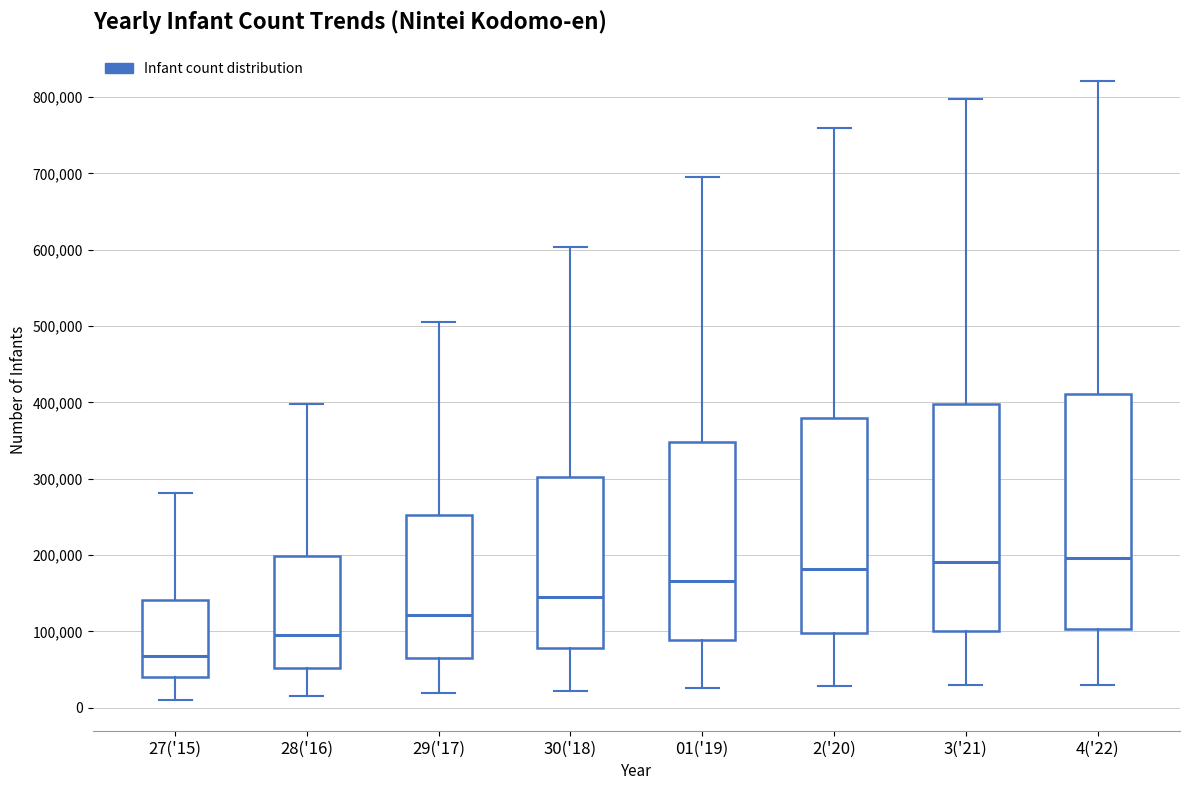

Reading left to right, transcribe this box plot: for each box, give where its median line is, the range the box spans, and where its two whiskers end, as read against the y-axis. The values are not printed on the chart, so give them approximately, as read against the axis.

27('15): median 70000, box 40000 to 140000, whiskers 10000 to 280000
28('16): median 100000, box 50000 to 200000, whiskers 10000 to 400000
29('17): median 120000, box 70000 to 250000, whiskers 20000 to 510000
30('18): median 140000, box 80000 to 300000, whiskers 20000 to 600000
01('19): median 170000, box 90000 to 350000, whiskers 30000 to 700000
2('20): median 180000, box 100000 to 380000, whiskers 30000 to 760000
3('21): median 190000, box 100000 to 400000, whiskers 30000 to 800000
4('22): median 200000, box 100000 to 410000, whiskers 30000 to 820000